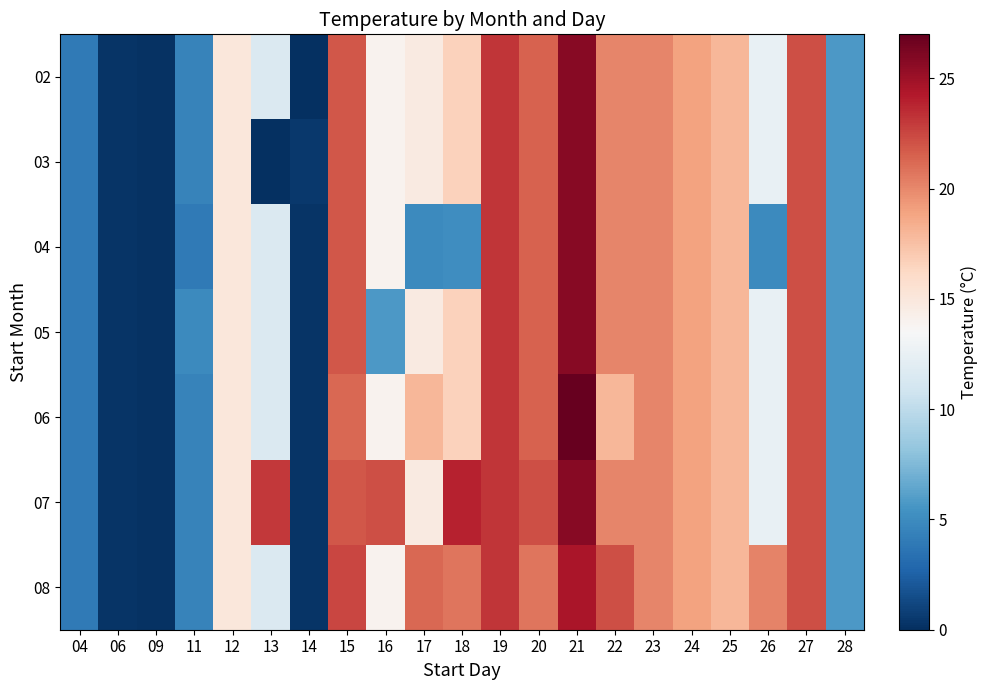

Reading left to right, transcribe all the data shown in this chart.

02: 04=4.0	06=0.3	09=0.2	11=4.5	12=15.0	13=11.5	14=0.0	15=21.9	16=13.9	17=14.7	18=16.6	19=23.2	20=21.4	21=25.8	22=20.1	23=20.1	24=18.9	25=18.0	26=12.6	27=22.2	28=5.7
03: 04=4.0	06=0.3	09=0.2	11=4.5	12=15.0	13=0.0	14=0.5	15=21.9	16=13.9	17=14.7	18=16.6	19=23.2	20=21.4	21=25.8	22=20.1	23=20.1	24=18.9	25=18.0	26=12.6	27=22.2	28=5.7
04: 04=4.0	06=0.3	09=0.2	11=4.0	12=15.0	13=11.5	14=0.2	15=21.9	16=13.9	17=4.9	18=5.1	19=23.2	20=21.4	21=25.8	22=20.1	23=20.1	24=18.9	25=18.0	26=4.9	27=22.2	28=5.7
05: 04=4.0	06=0.3	09=0.2	11=4.9	12=15.0	13=11.5	14=0.2	15=21.9	16=5.7	17=14.7	18=16.6	19=23.2	20=21.4	21=25.8	22=20.1	23=20.1	24=18.9	25=18.0	26=12.6	27=22.2	28=5.7
06: 04=4.0	06=0.3	09=0.2	11=4.5	12=15.0	13=11.5	14=0.2	15=21.2	16=13.9	17=18.0	18=16.6	19=23.2	20=21.4	21=27.0	22=18.0	23=20.1	24=18.9	25=18.0	26=12.6	27=22.2	28=5.7
07: 04=4.0	06=0.3	09=0.2	11=4.5	12=15.0	13=23.0	14=0.2	15=21.9	16=22.2	17=14.7	18=23.9	19=23.2	20=22.2	21=25.8	22=20.1	23=20.1	24=18.9	25=18.0	26=12.6	27=22.2	28=5.7
08: 04=4.0	06=0.3	09=0.2	11=4.5	12=15.0	13=11.5	14=0.2	15=22.5	16=13.9	17=21.2	18=20.7	19=23.2	20=20.7	21=24.5	22=22.2	23=20.1	24=18.9	25=18.0	26=20.2	27=22.2	28=5.7